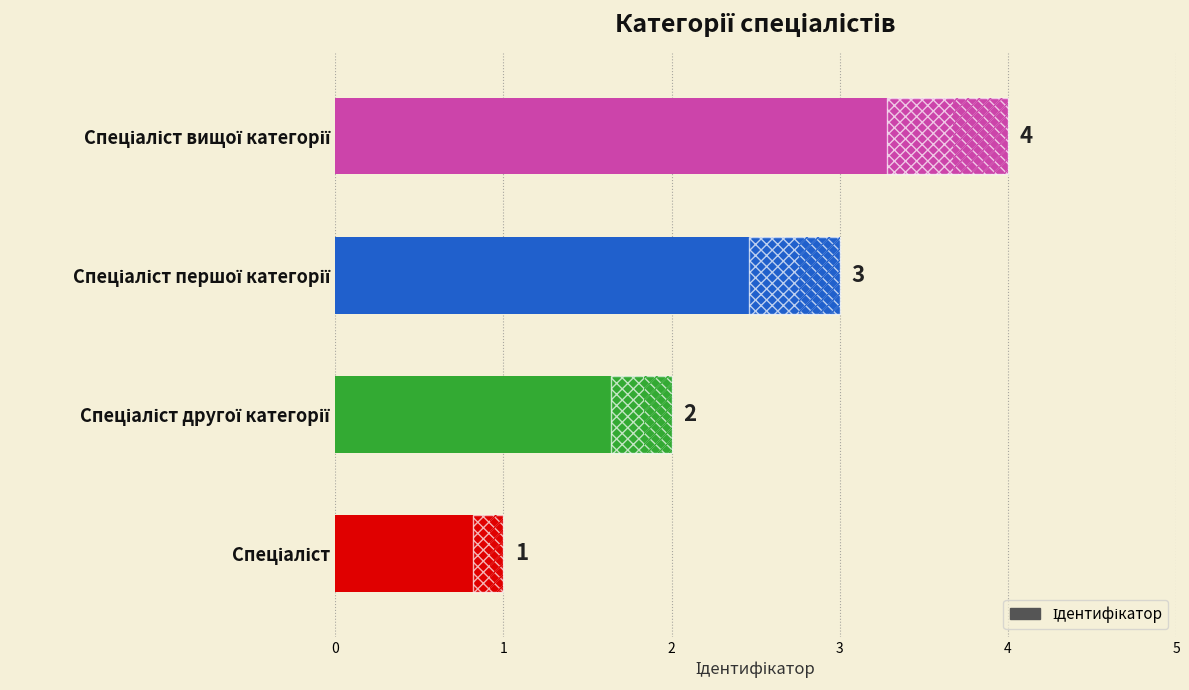

What is the difference between the maximum and minimum values?

3